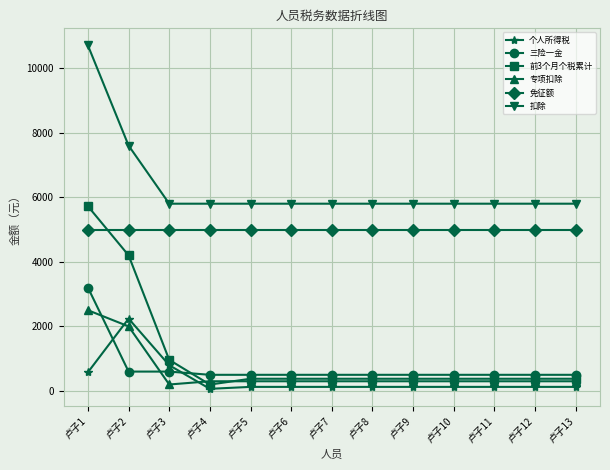

Is it true that 免征额 equals 5000 at 卢子13?

True